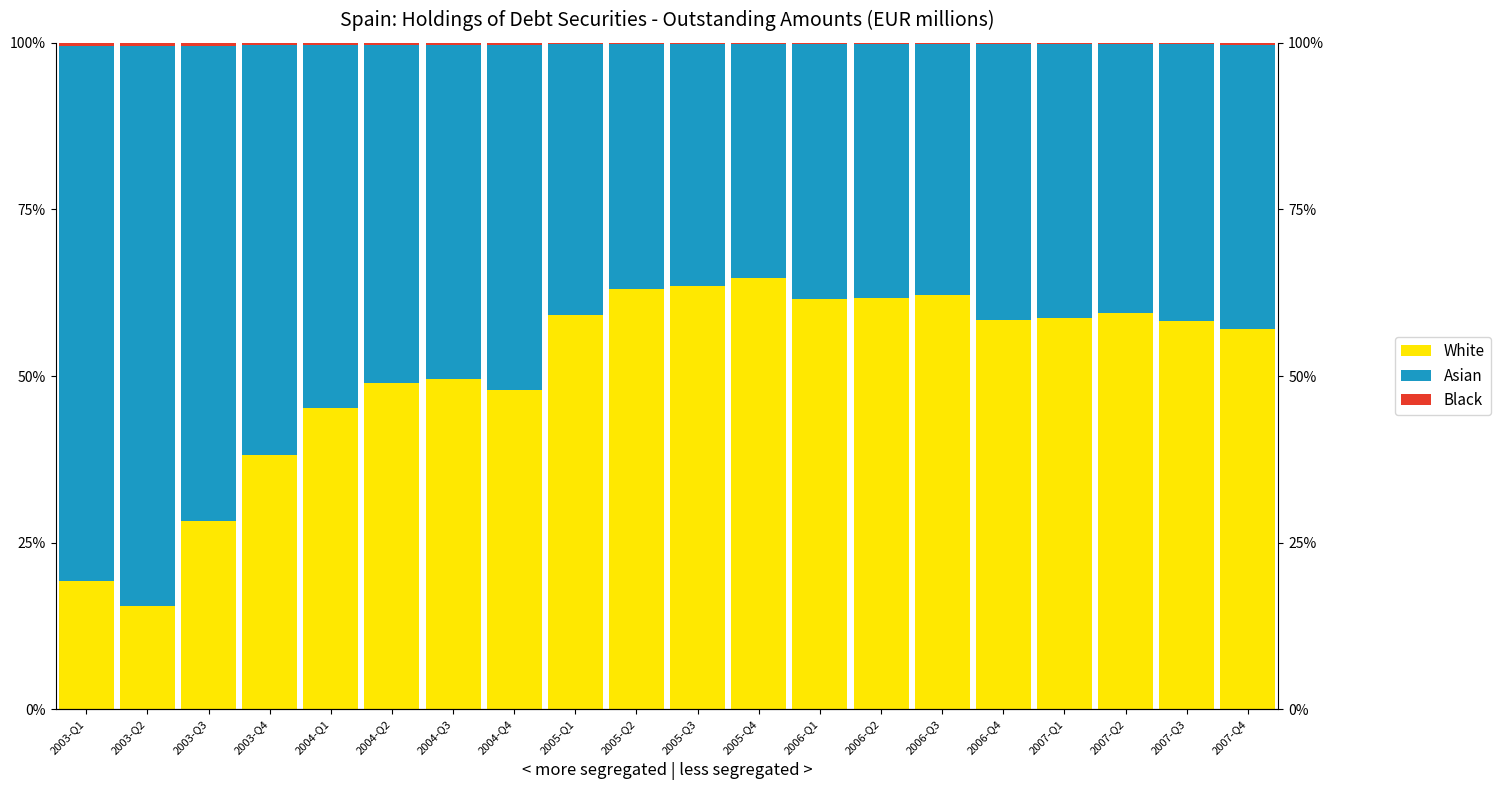

Does the chart contain any negative values?

No